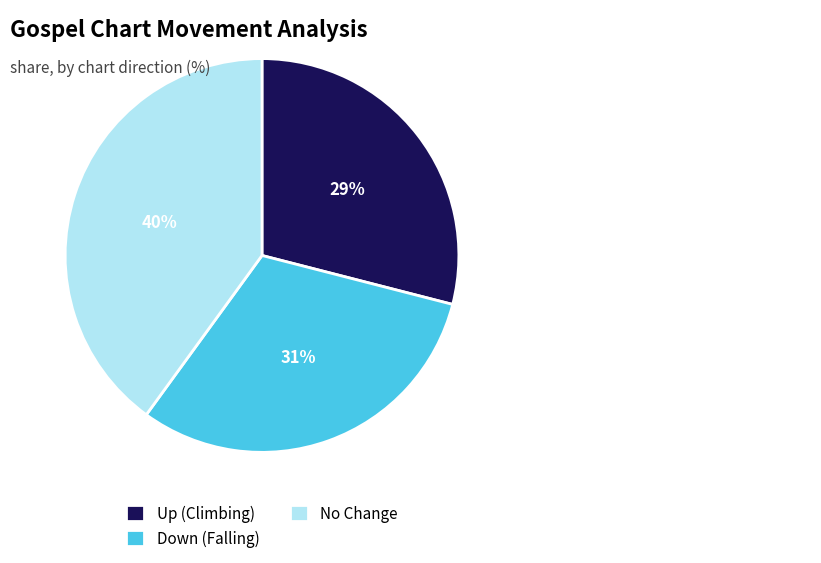

Do Down (Falling) and No Change together represent more than half of the pie?

Yes